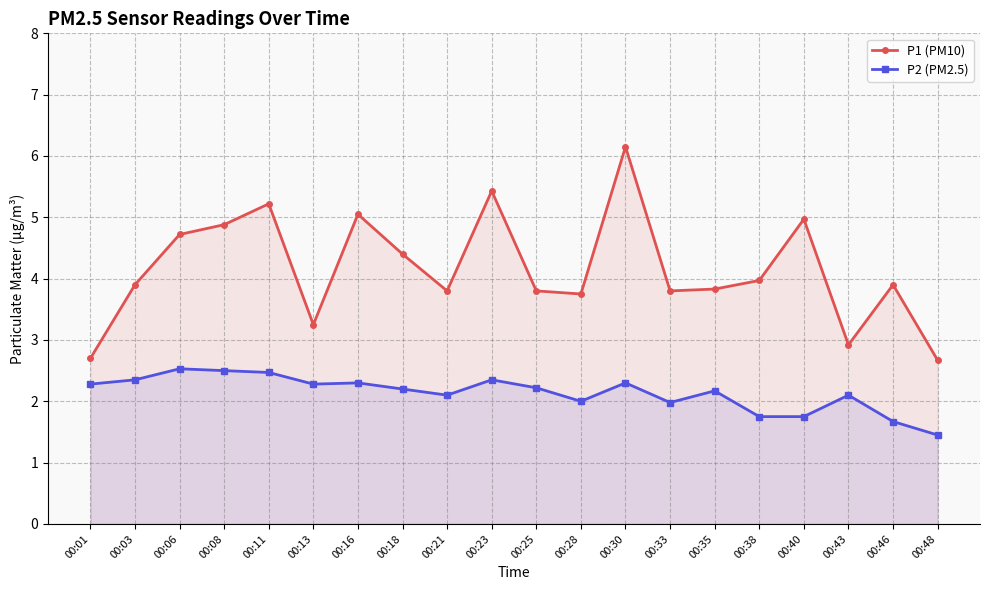

Reading right to left, transcribe all the data shown in this chart.

P1 (PM10): 00:48=2.7	00:46=3.9	00:43=2.9	00:40=5.0	00:38=4.0	00:35=3.8	00:33=3.8	00:30=6.2	00:28=3.8	00:25=3.8	00:23=5.4	00:21=3.8	00:18=4.4	00:16=5.0	00:13=3.2	00:11=5.2	00:08=4.9	00:06=4.7	00:03=3.9	00:01=2.7
P2 (PM2.5): 00:48=1.4	00:46=1.7	00:43=2.1	00:40=1.8	00:38=1.8	00:35=2.2	00:33=2.0	00:30=2.3	00:28=2.0	00:25=2.2	00:23=2.4	00:21=2.1	00:18=2.2	00:16=2.3	00:13=2.3	00:11=2.5	00:08=2.5	00:06=2.5	00:03=2.4	00:01=2.3